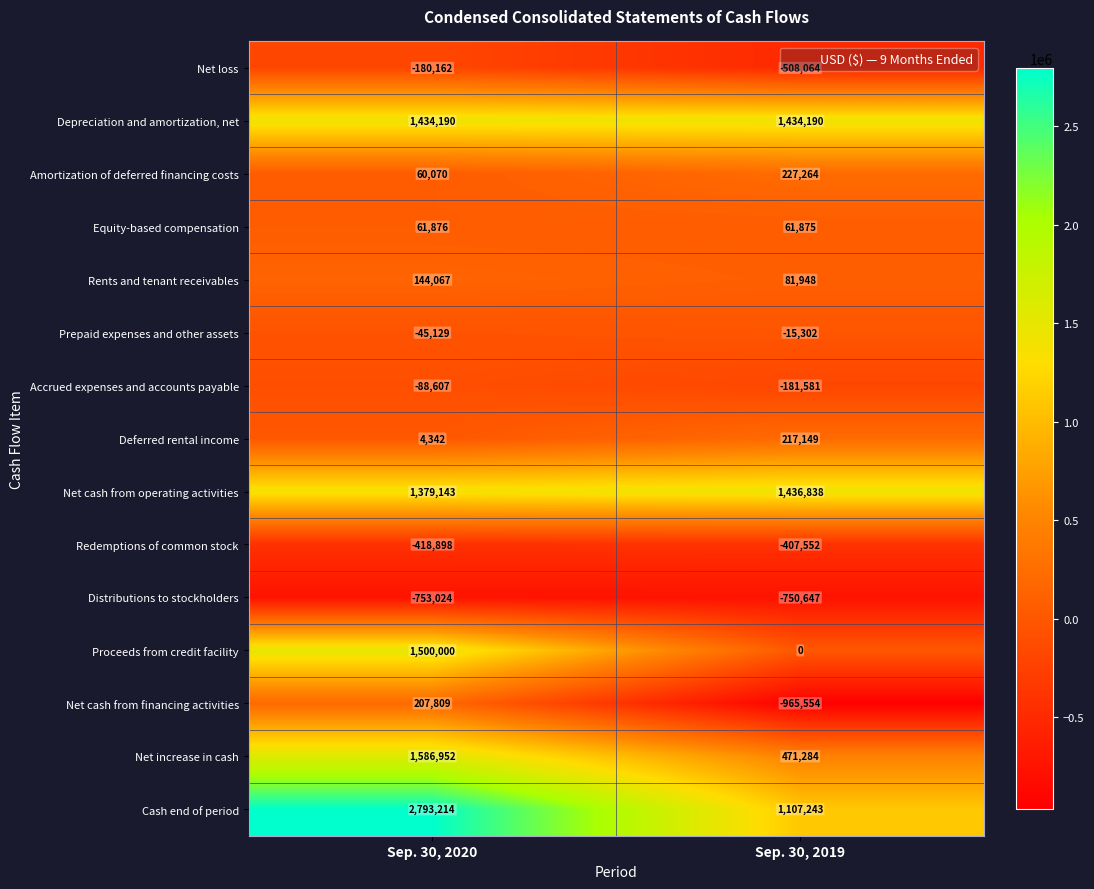

At Sep. 30, 2020, list the series in order from largest to smallest.

Cash end of period, Net increase in cash, Proceeds from credit facility, Depreciation and amortization, net, Net cash from operating activities, Net cash from financing activities, Rents and tenant receivables, Equity-based compensation, Amortization of deferred financing costs, Deferred rental income, Prepaid expenses and other assets, Accrued expenses and accounts payable, Net loss, Redemptions of common stock, Distributions to stockholders